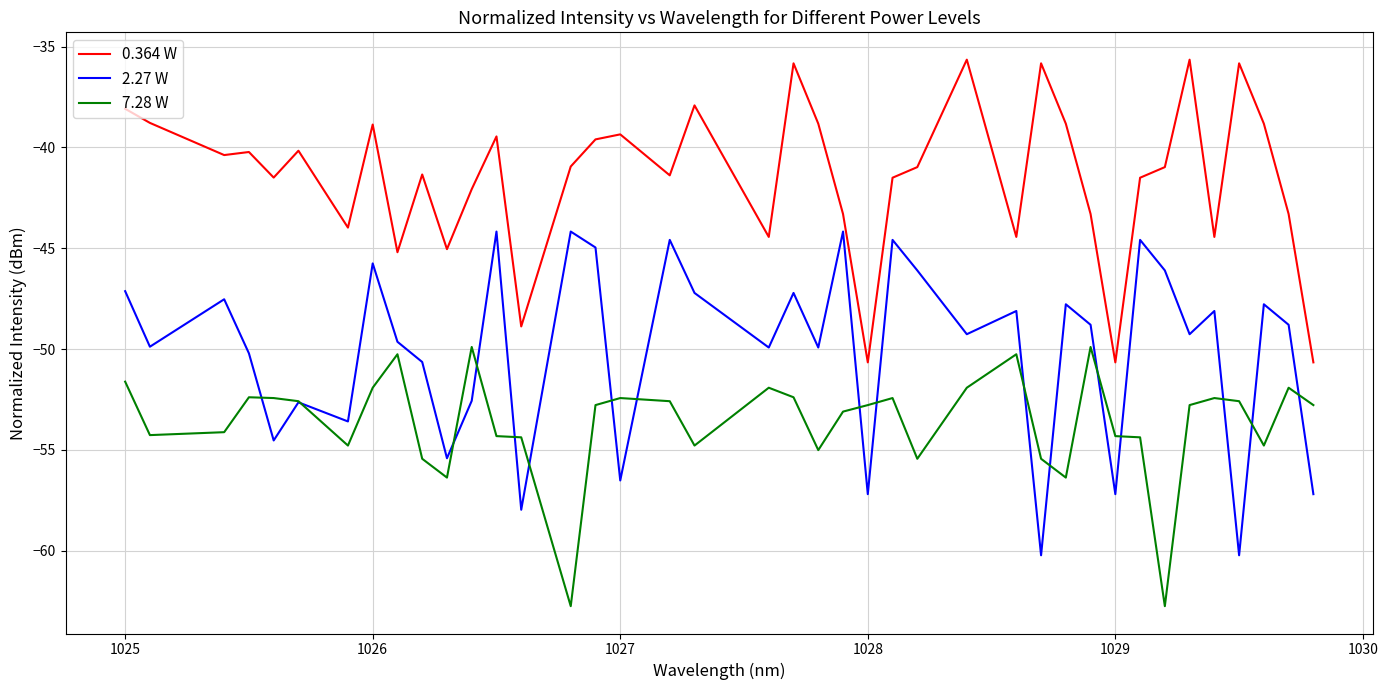

Rank the series by their average value, from lowest to highest.

7.28 W, 2.27 W, 0.364 W